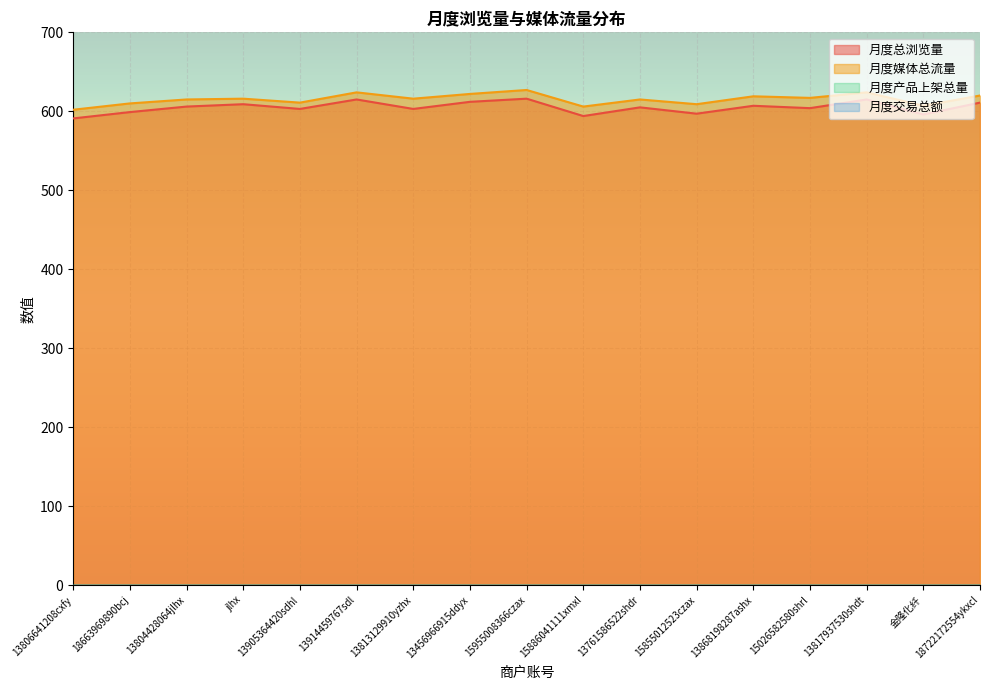

The value of 月度总浏览量 at 13905364420sdhl is 603. True or false?

True